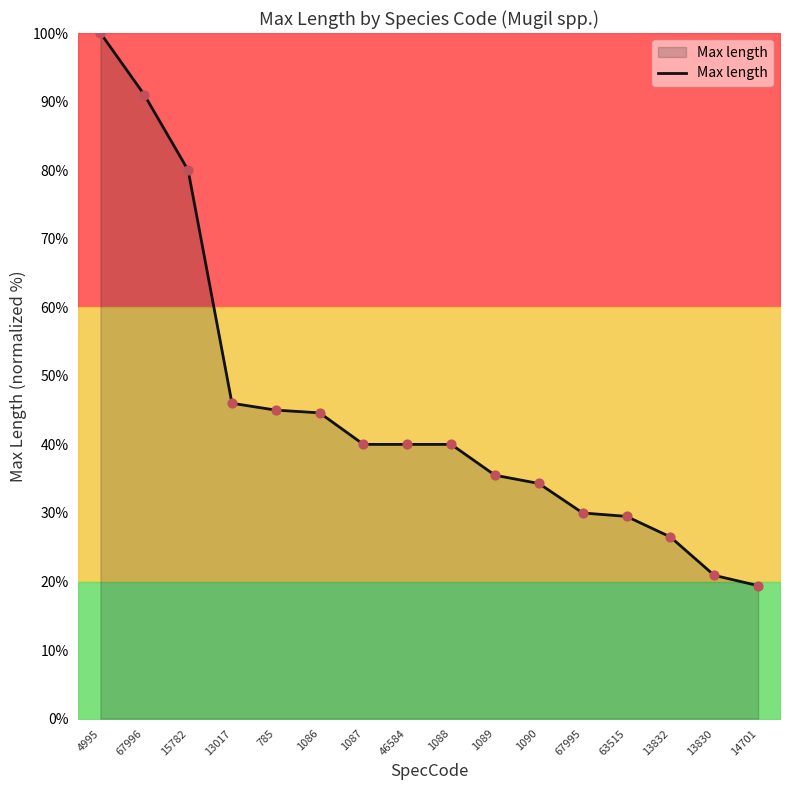

Which has a higher value, 67996 or 63515?

67996